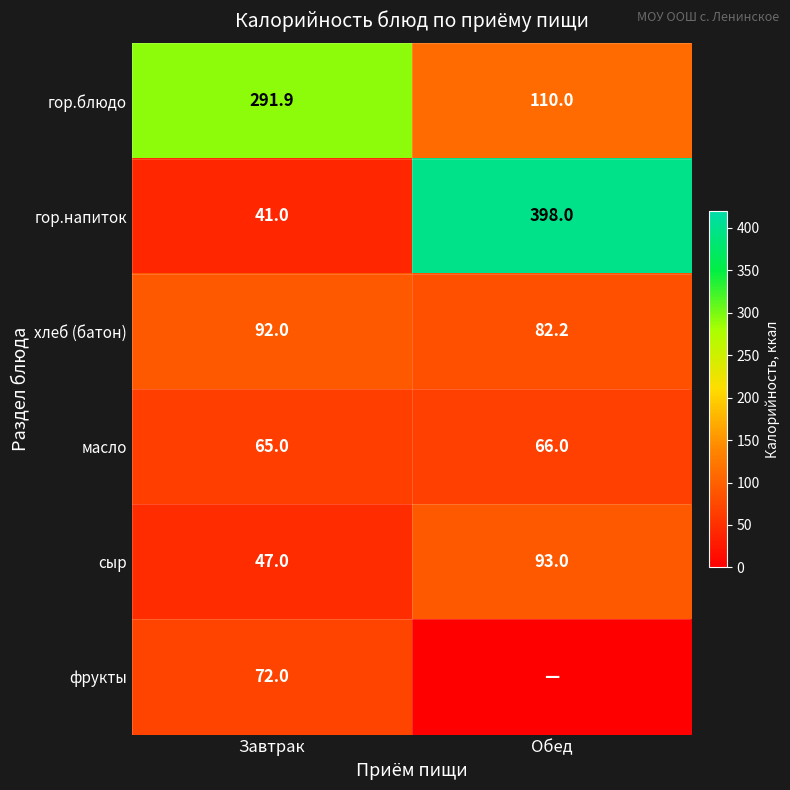

True or false: масло has a value of 65.0 at Завтрак.

True